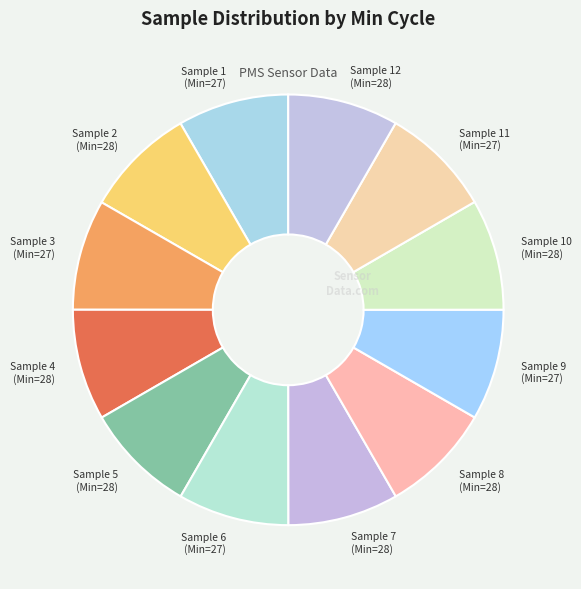

True or false: Sample 4 (Min=28) accounts for 8% of the total.

True